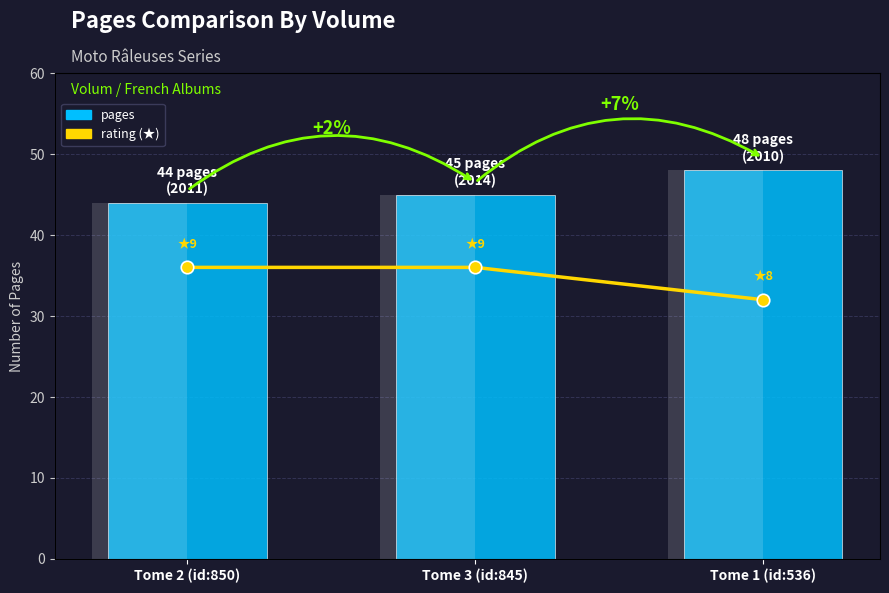

Rank the series by their maximum value, from lowest to highest.

rating, pages